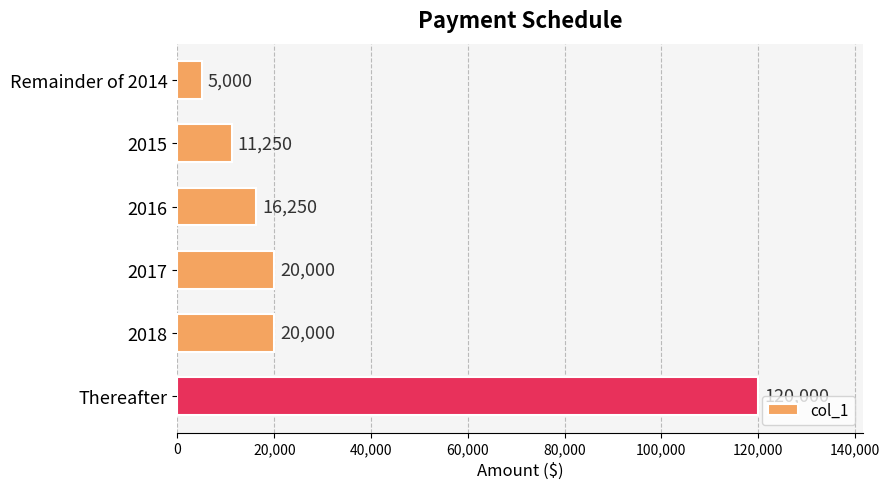

Which category has the highest value across all series?

Thereafter